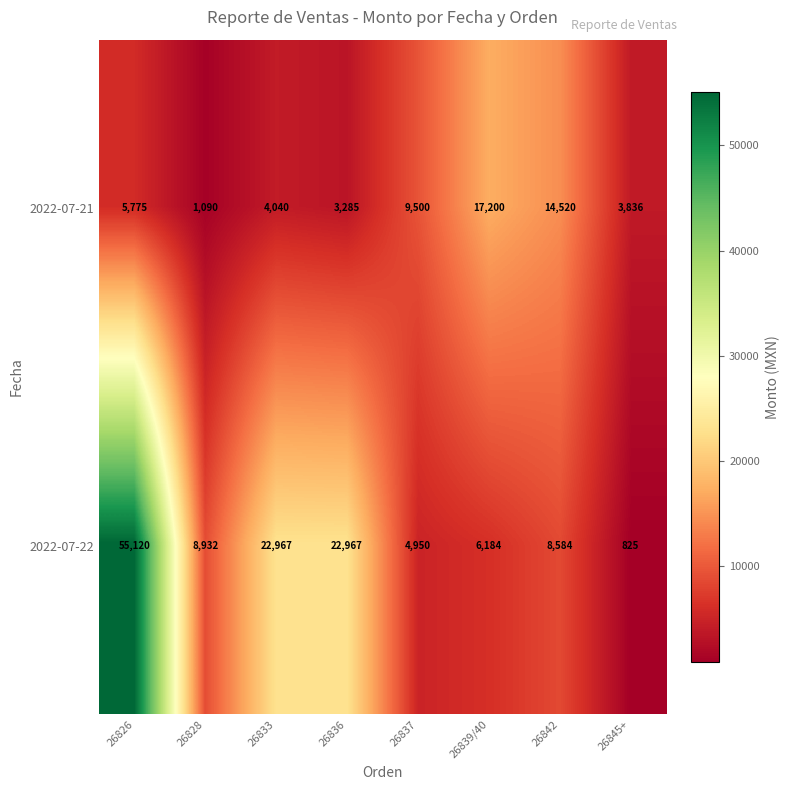

What is the maximum value for 2022-07-21?

17200